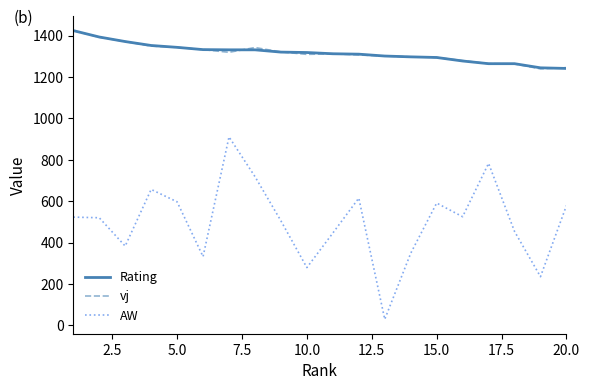

True or false: AW and Rating cross at least once.

False